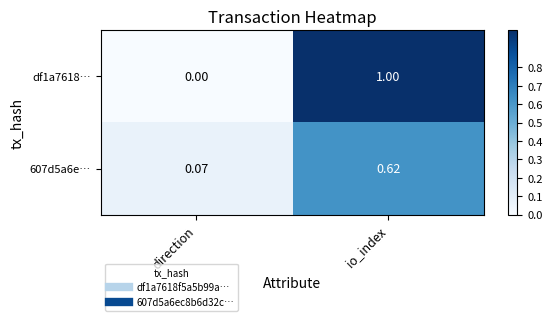

At which label is 607d5a6e… closest to 0?

direction